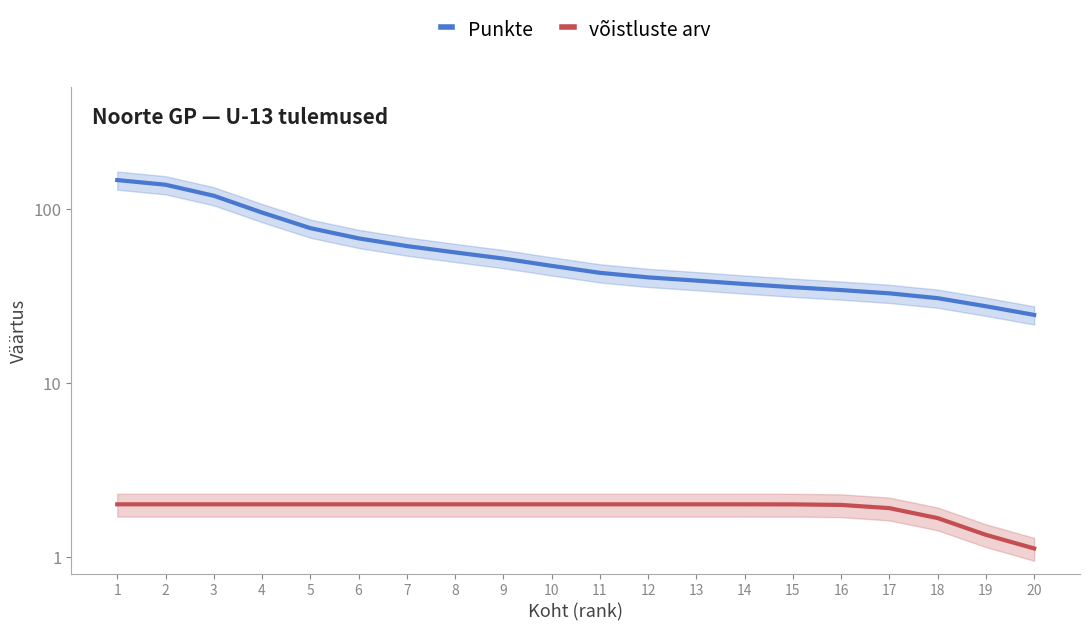

The value of Punkte at 1 is 146.4. True or false?

True